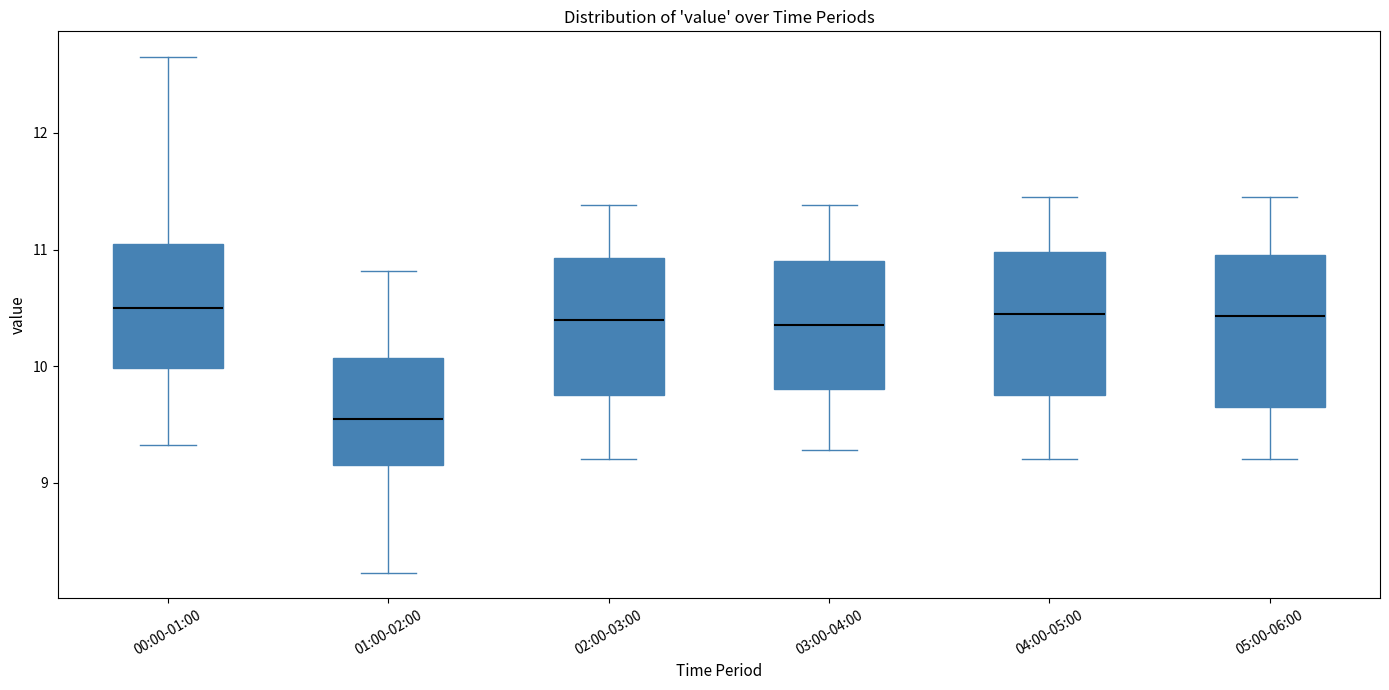

Reading left to right, read every box against the y-axis: the position of its median line, the range the box covers, and the ends of its whiskers. The values are not printed on the chart, so give them approximately, as read against the axis.

00:00-01:00: median 10.5, box 10.0 to 11.1, whiskers 9.3 to 12.7
01:00-02:00: median 9.6, box 9.2 to 10.1, whiskers 8.2 to 10.8
02:00-03:00: median 10.4, box 9.8 to 10.9, whiskers 9.2 to 11.4
03:00-04:00: median 10.4, box 9.8 to 10.9, whiskers 9.3 to 11.4
04:00-05:00: median 10.5, box 9.8 to 11.0, whiskers 9.2 to 11.5
05:00-06:00: median 10.4, box 9.7 to 11.0, whiskers 9.2 to 11.5